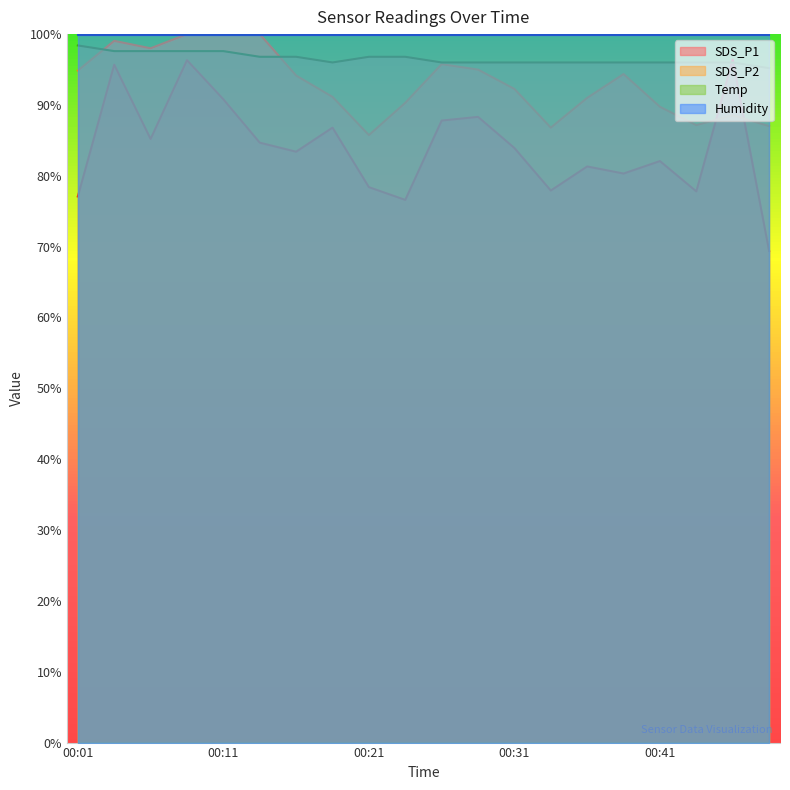

What is the maximum value shown in the chart?

100.0